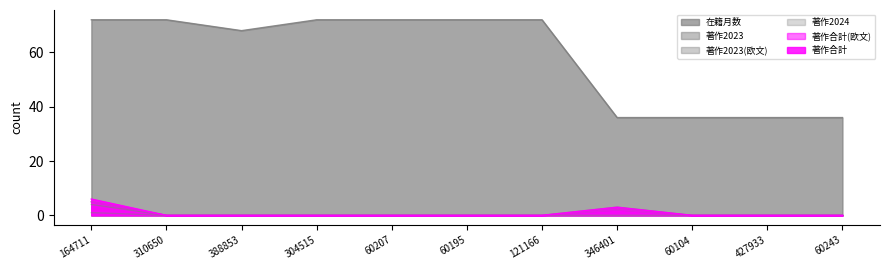

The 著作2024 series shows 0 at 427933. True or false?

True